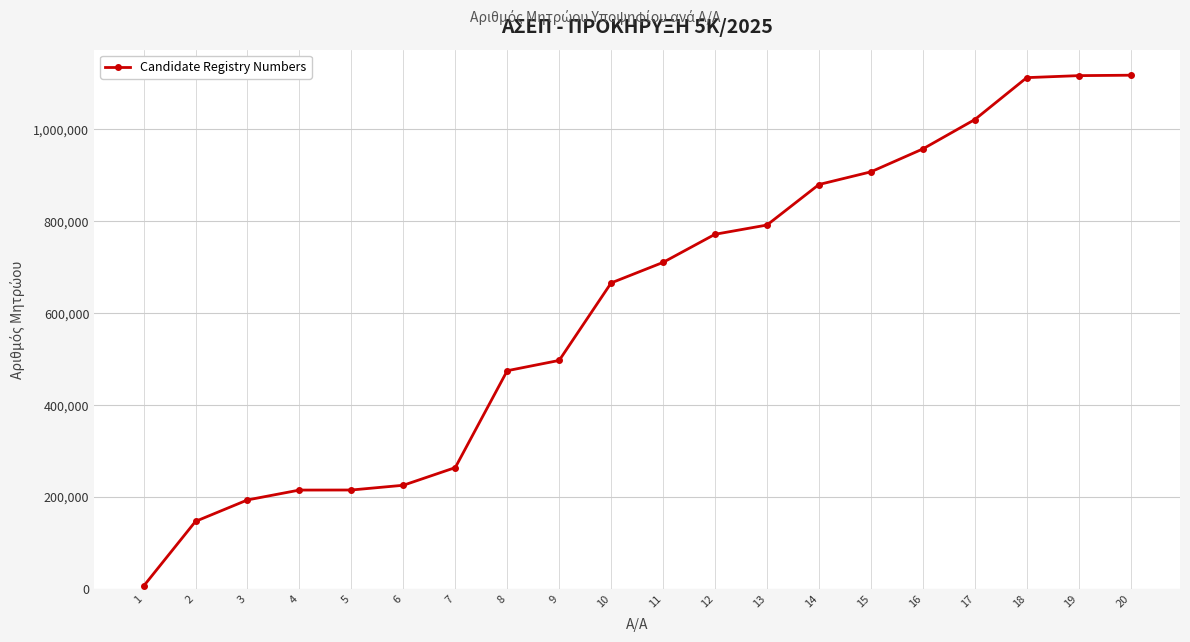

What is the difference between the maximum and second lowest values?

971002